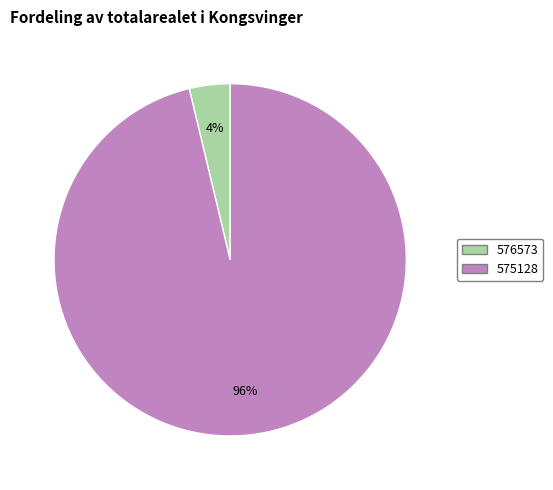

Count the number of slices in the pie.

2